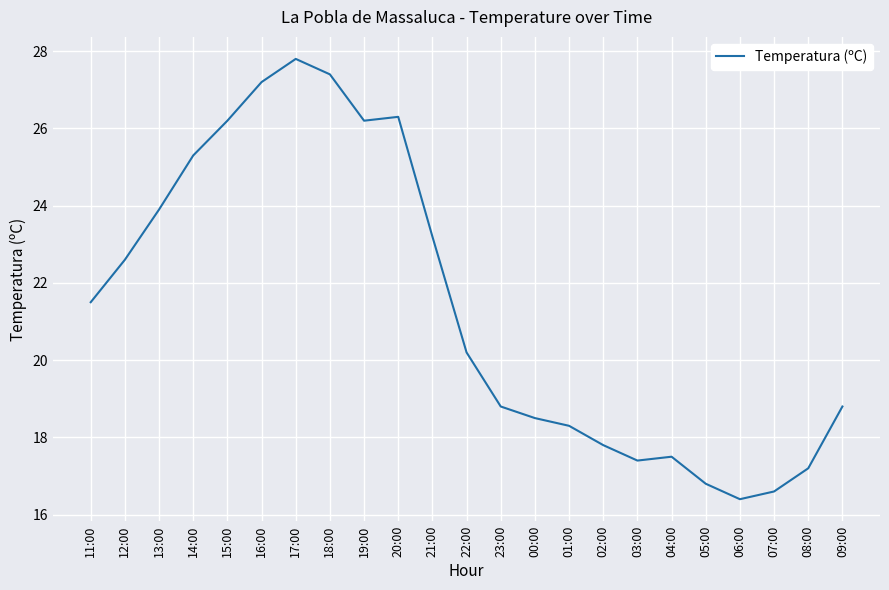

What is the sum of all values?

491.9